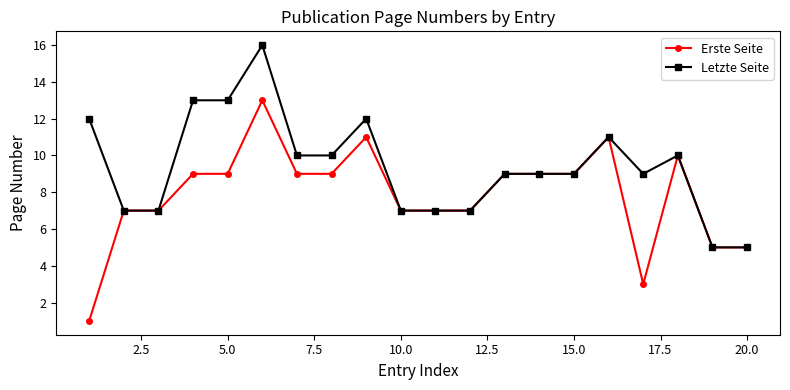

Which series has the largest range (max minus min)?

Erste Seite